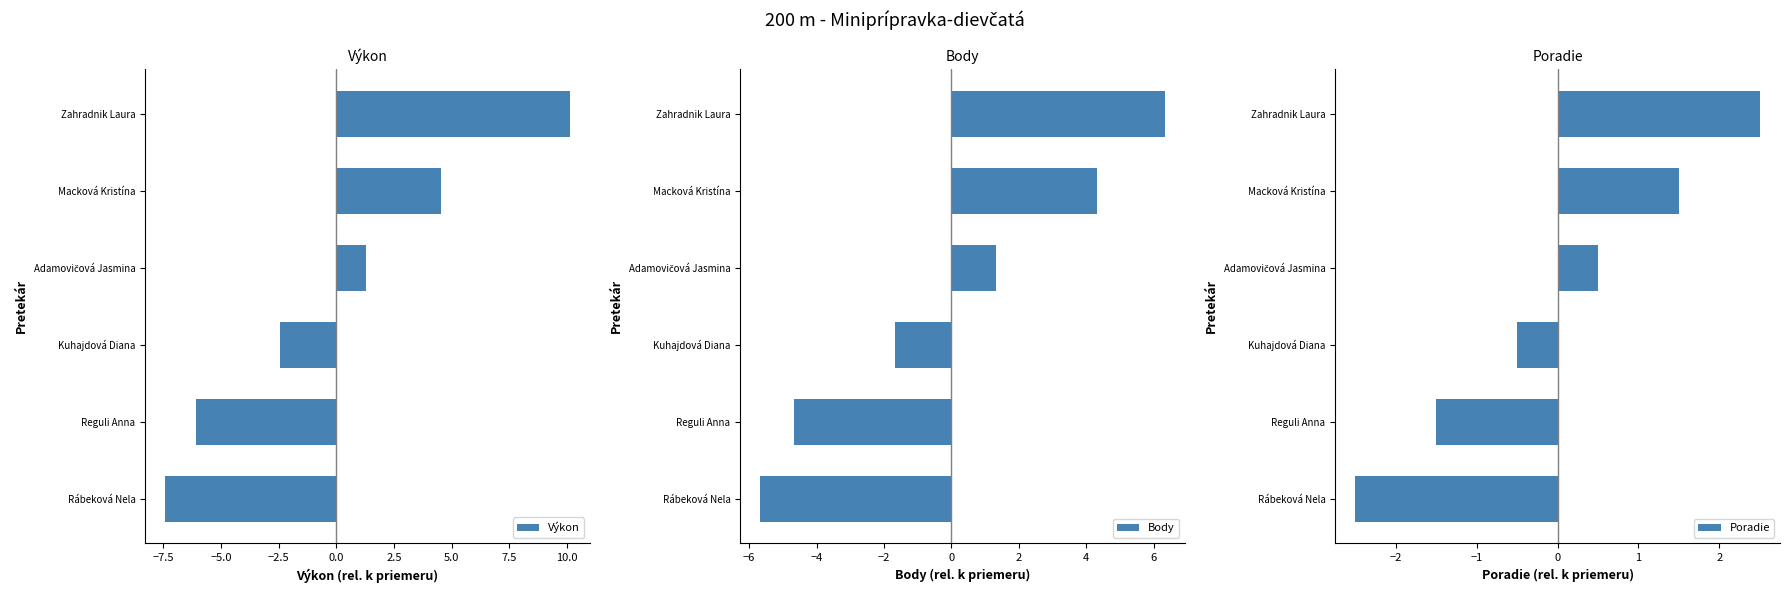

How many values in Body are above zero?

3